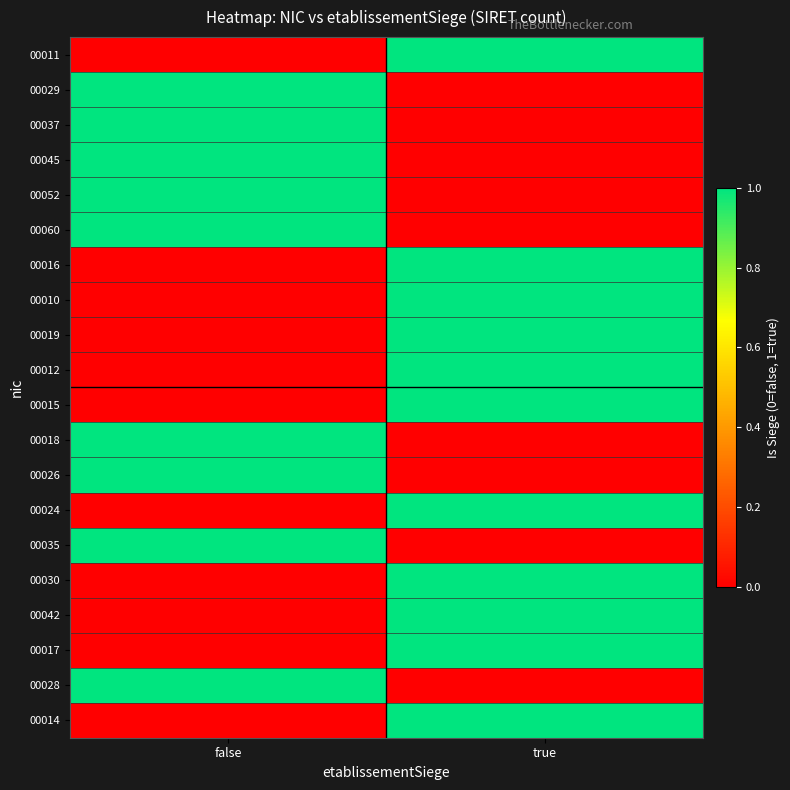

Reading right to left, transcribe all the data shown in this chart.

00011: true=1	false=0
00029: true=0	false=1
00037: true=0	false=1
00045: true=0	false=1
00052: true=0	false=1
00060: true=0	false=1
00016: true=1	false=0
00010: true=1	false=0
00019: true=1	false=0
00012: true=1	false=0
00015: true=1	false=0
00018: true=0	false=1
00026: true=0	false=1
00024: true=1	false=0
00035: true=0	false=1
00030: true=1	false=0
00042: true=1	false=0
00017: true=1	false=0
00028: true=0	false=1
00014: true=1	false=0